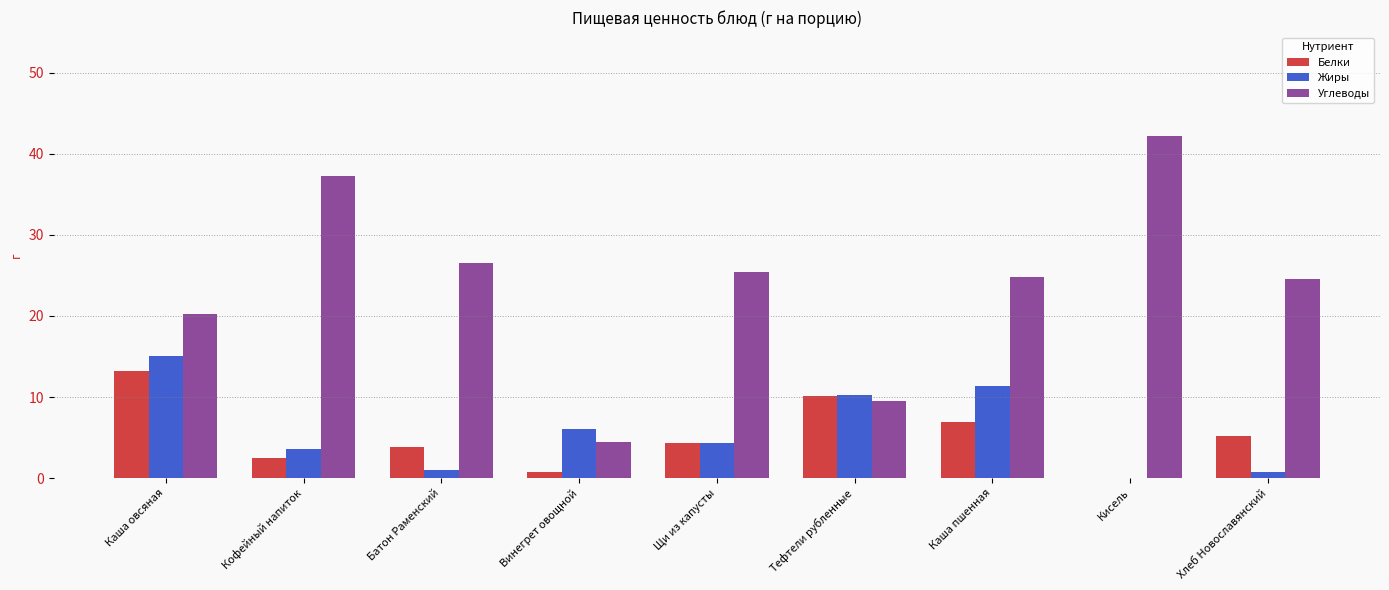

Which category has the highest value in the Жиры series?

Каша овсяная